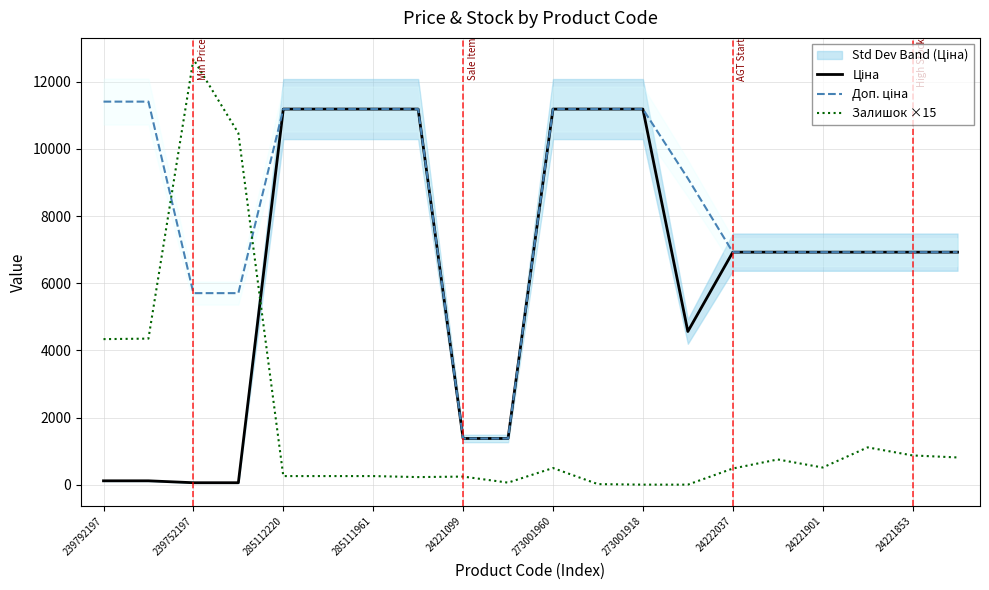

True or false: Залишок ×15 has a value of 6804.2 at 239792197.

False